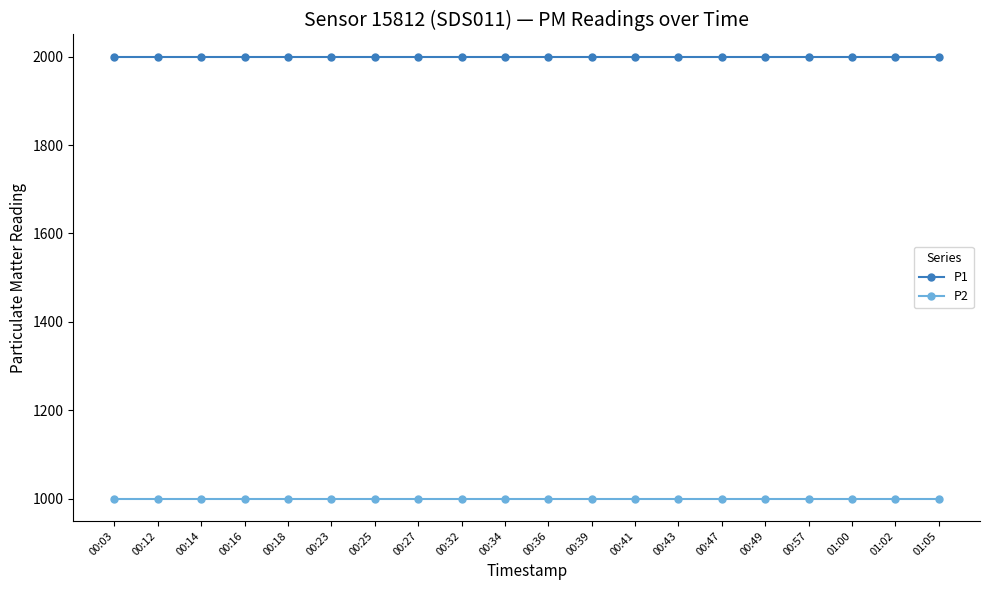

Rank the series by their average value, from highest to lowest.

P1, P2